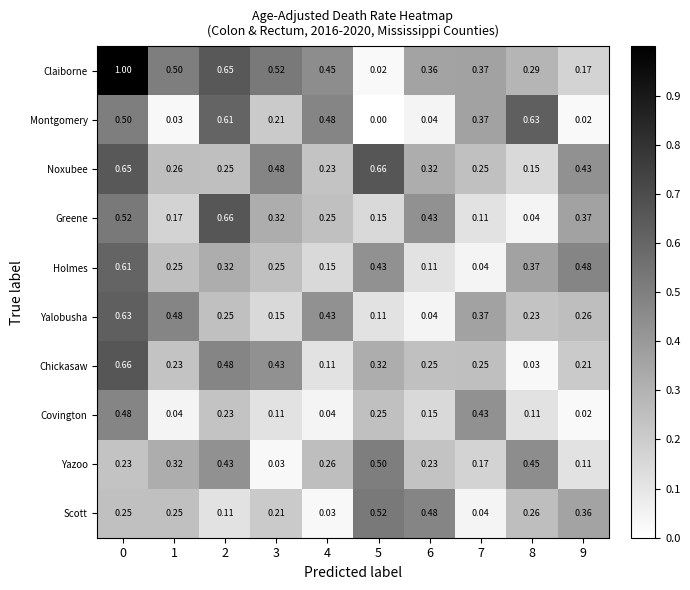

Between 5 and 9, which series saw the biggest shift?

Yazoo